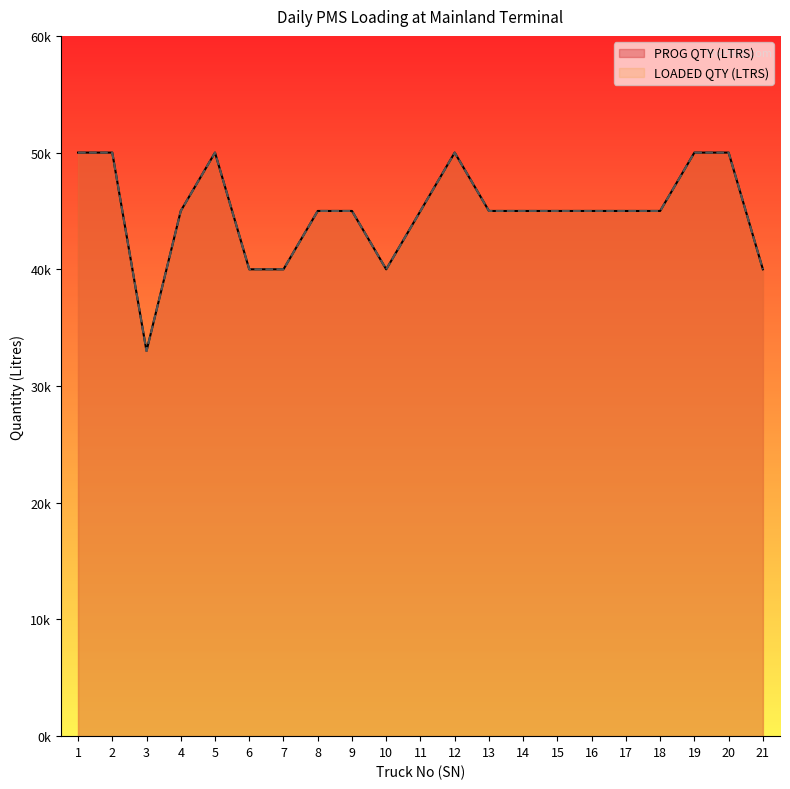

Reading left to right, transcribe all the data shown in this chart.

PROG QTY (LTRS): 50000	50000	33000	45000	50000	40000	40000	45000	45000	40000	45000	50000	45000	45000	45000	45000	45000	45000	50000	50000	40000
LOADED QTY (LTRS): 50000	50000	33000	45000	50000	40000	40000	45000	45000	40000	45000	50000	45000	45000	45000	45000	45000	45000	50000	50000	40000